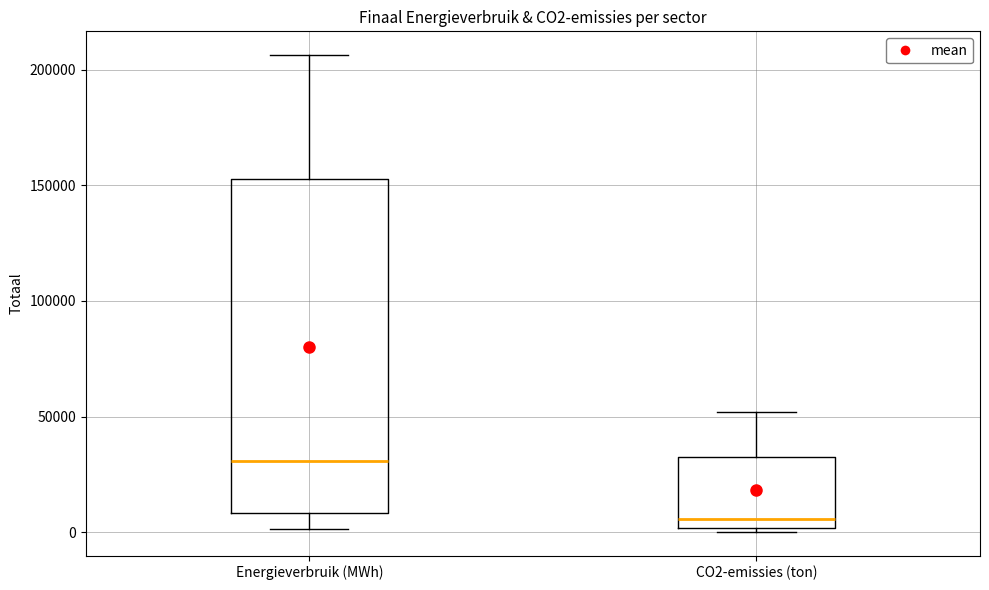

Which box's median line is the highest?

Energieverbruik (MWh)